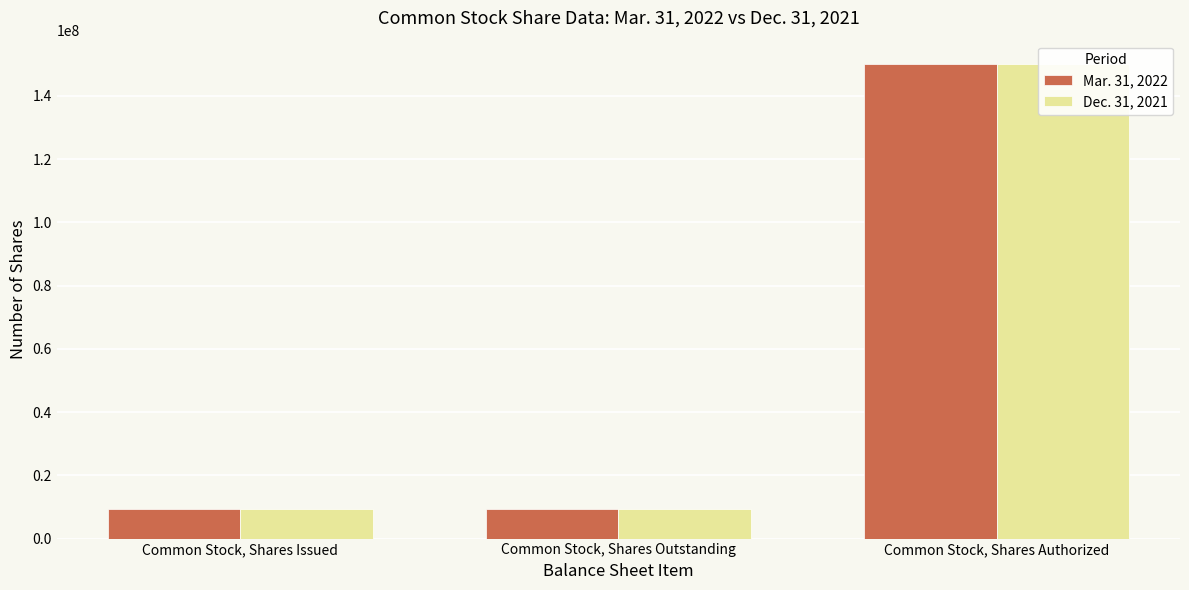

What is the smallest value displayed?

9419660